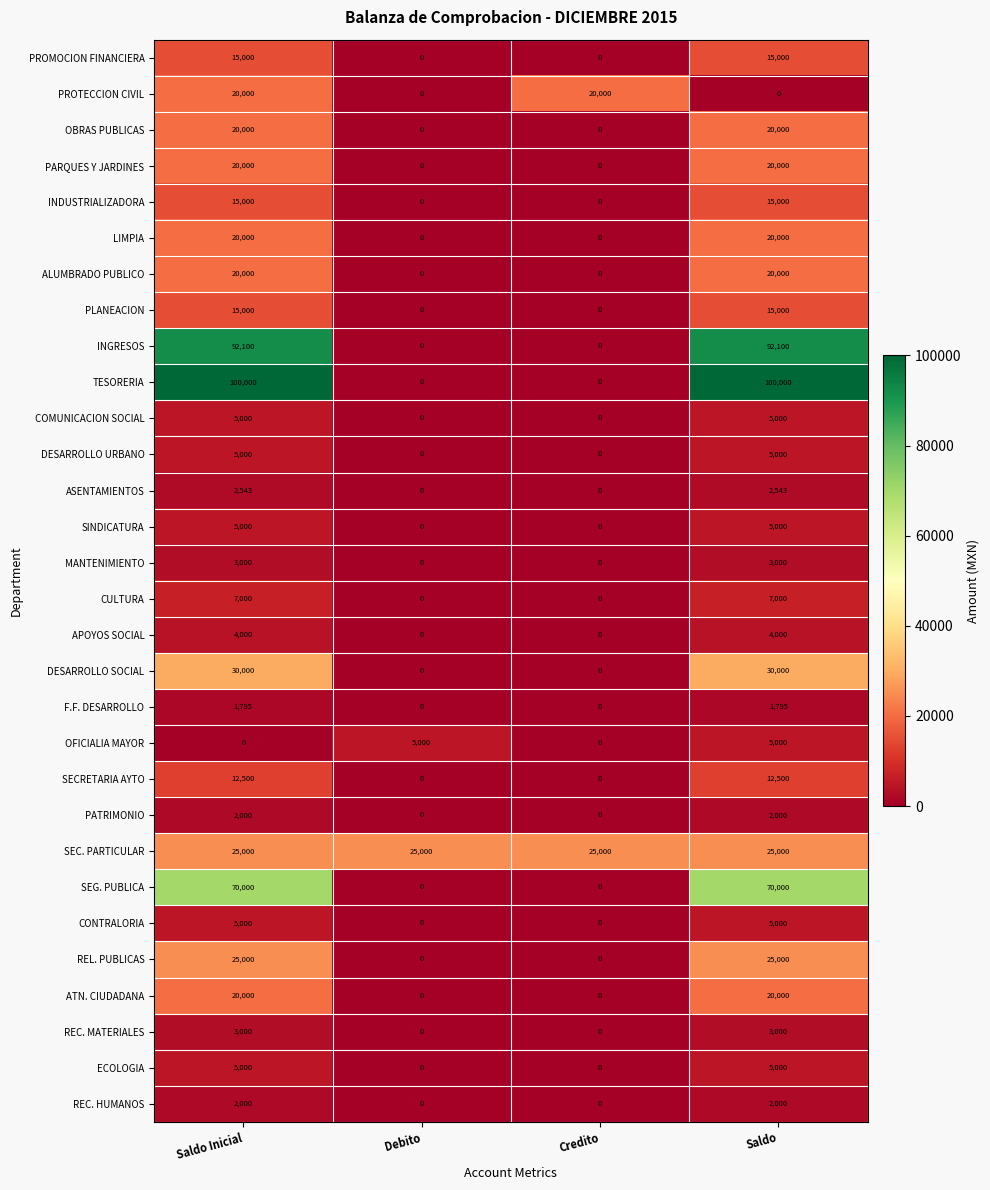

What is the sum of the F.F. DESARROLLO values at Saldo and Debito?

1795